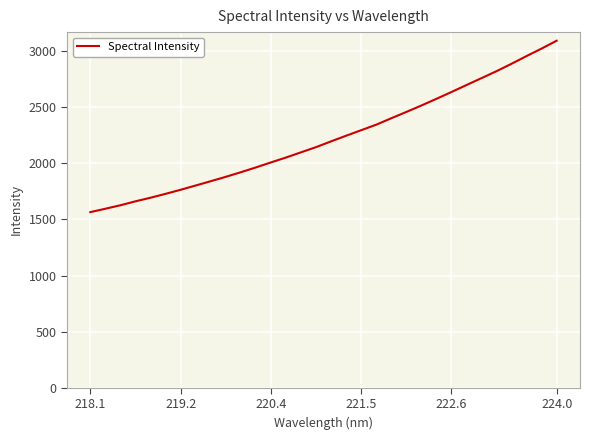

Count the number of categories in the chart.

32